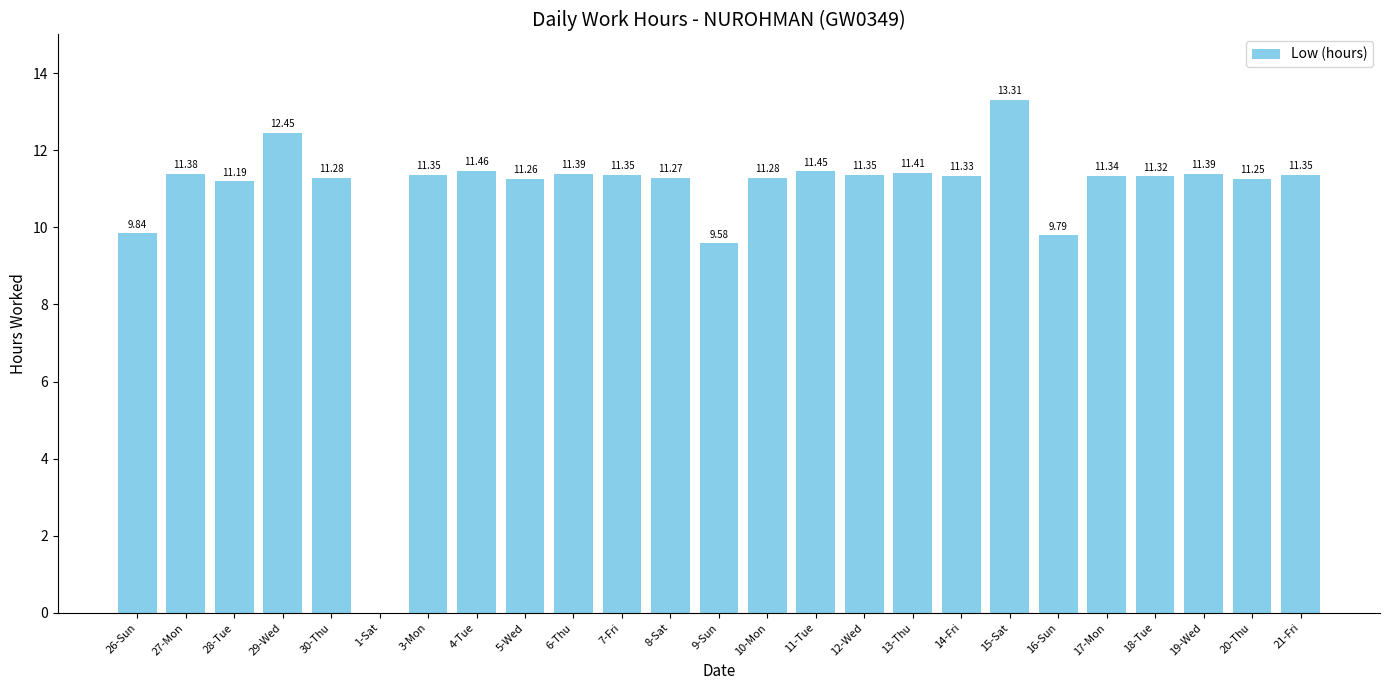

How many positive values are there?

24